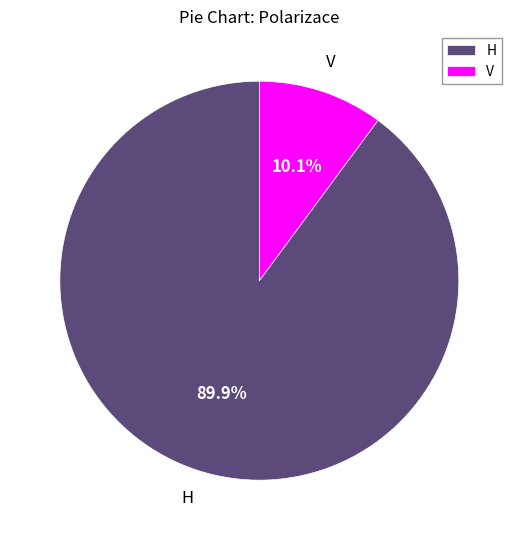

What percentage do H and V together represent?

100.0%